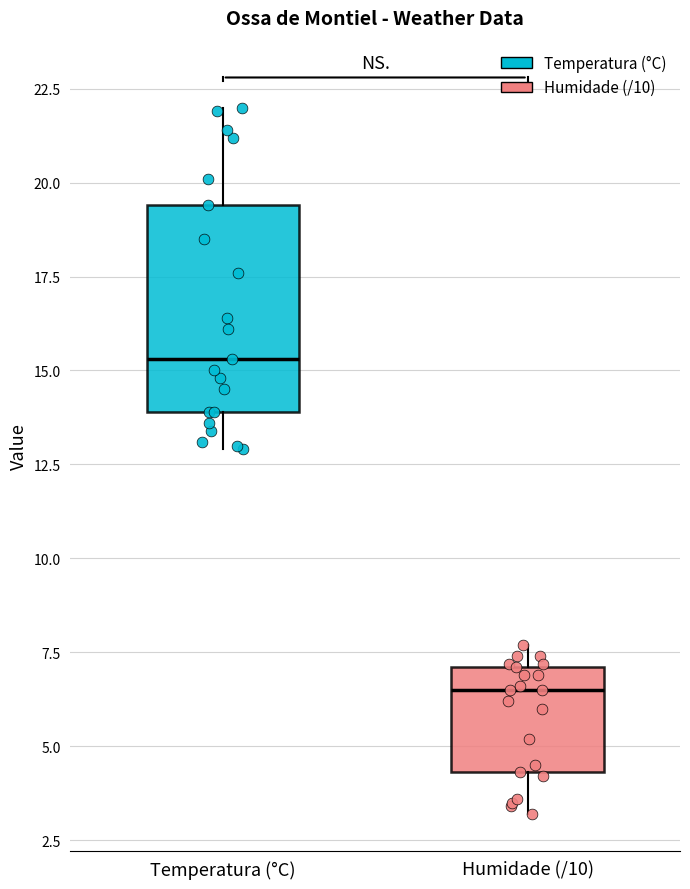

Reading left to right, read every box against the y-axis: the position of its median line, the range the box covers, and the ends of its whiskers. The values are not printed on the chart, so give them approximately, as read against the axis.

Temperatura (°C): median 15.5, box 14.0 to 19.5, whiskers 13.0 to 22.0
Humidade (/10): median 6.5, box 4.5 to 7.0, whiskers 3.0 to 7.5